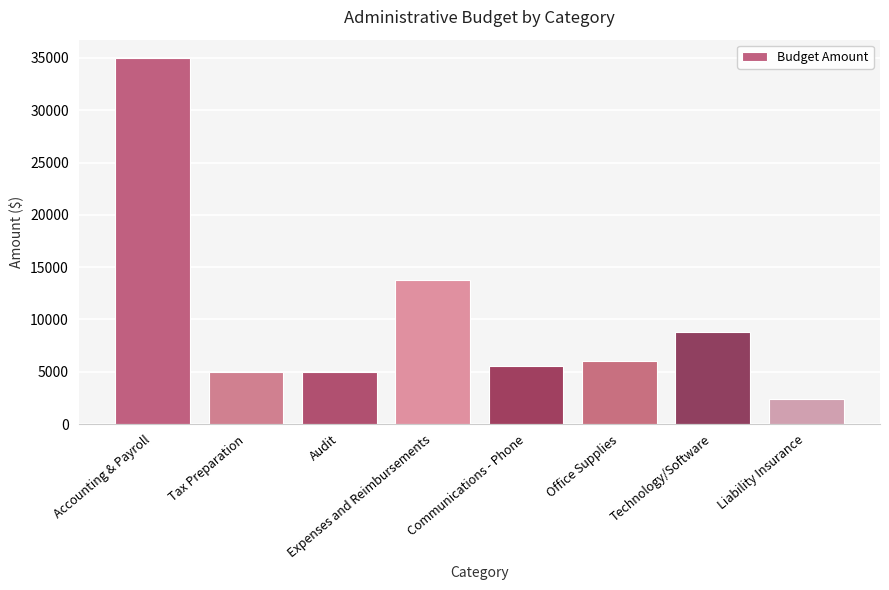

The value at Communications - Phone is 5600. True or false?

True